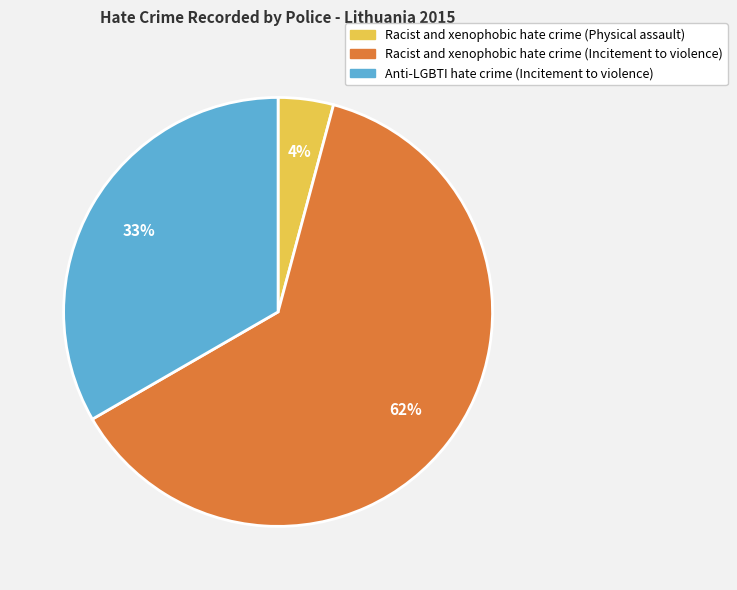

Which category has the smallest portion of the pie?

Racist and xenophobic hate crime (Physical assault)